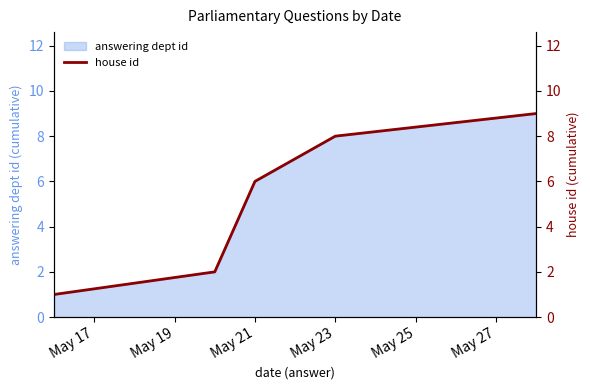

Does the chart display data point markers on the line(s)?

No